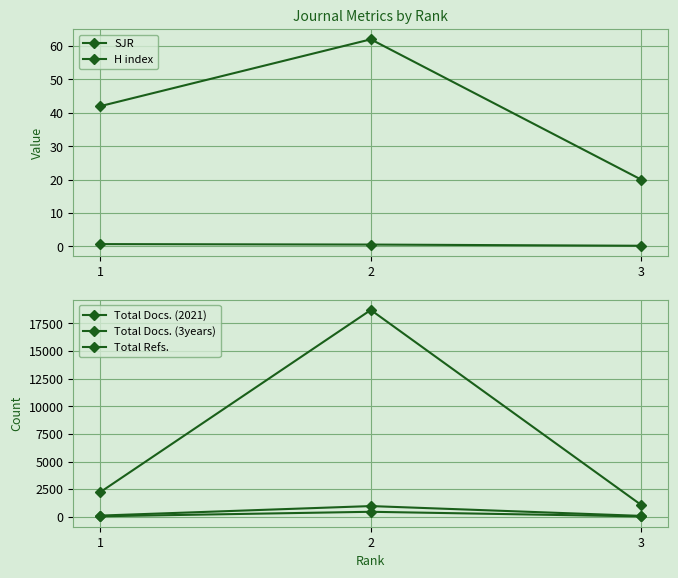

Rank the series by their maximum value, from lowest to highest.

SJR, H index, Total Docs. (2021), Total Docs. (3years), Total Refs.